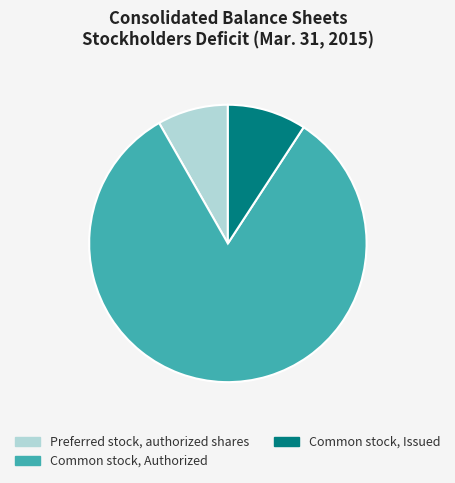

Rank the categories by value from lowest to highest.

Preferred stock, authorized shares, Common stock, Issued, Common stock, Authorized